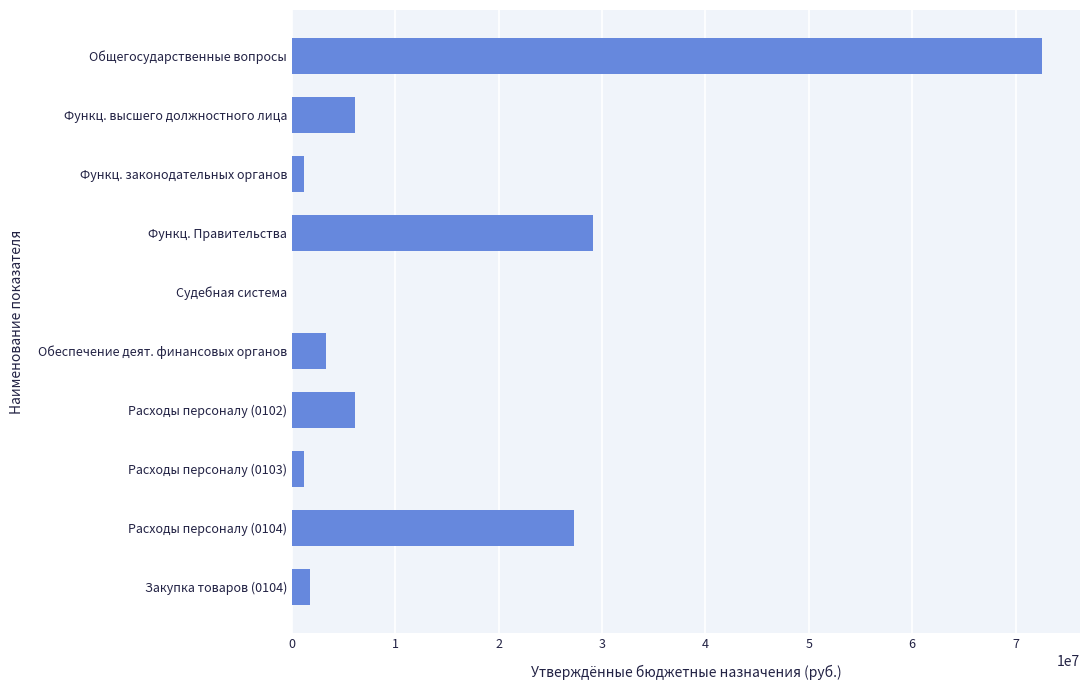

How many categories are shown in the chart?

10